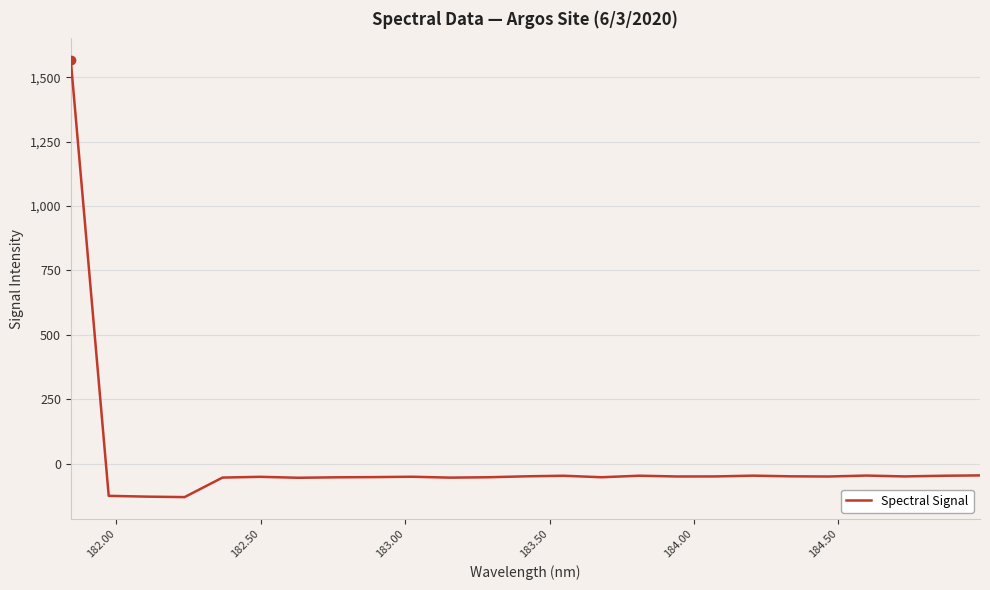

What is the difference between the maximum and minimum values?

1696.5